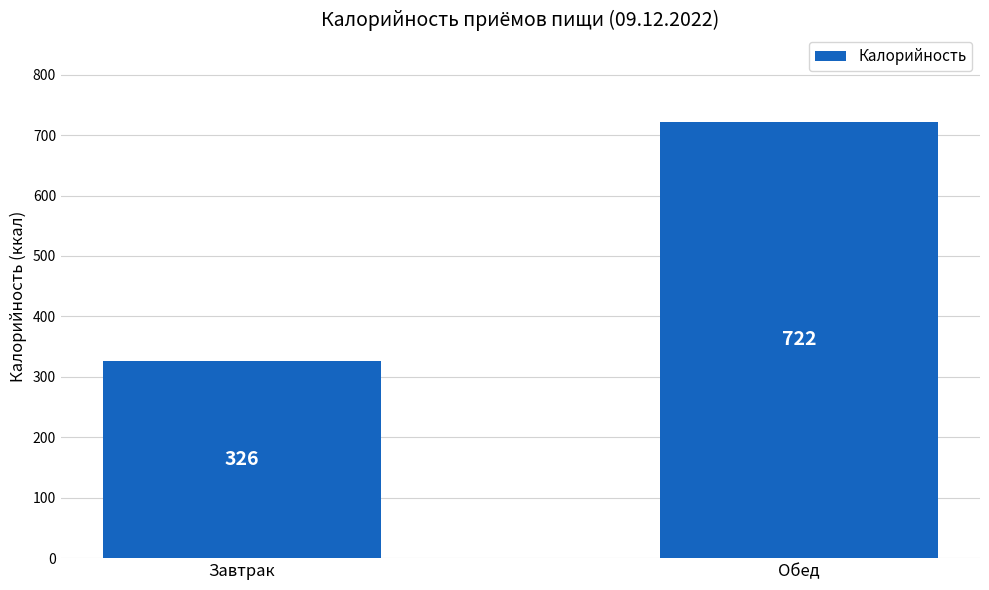

What is the difference between the values at Обед and Завтрак?

396